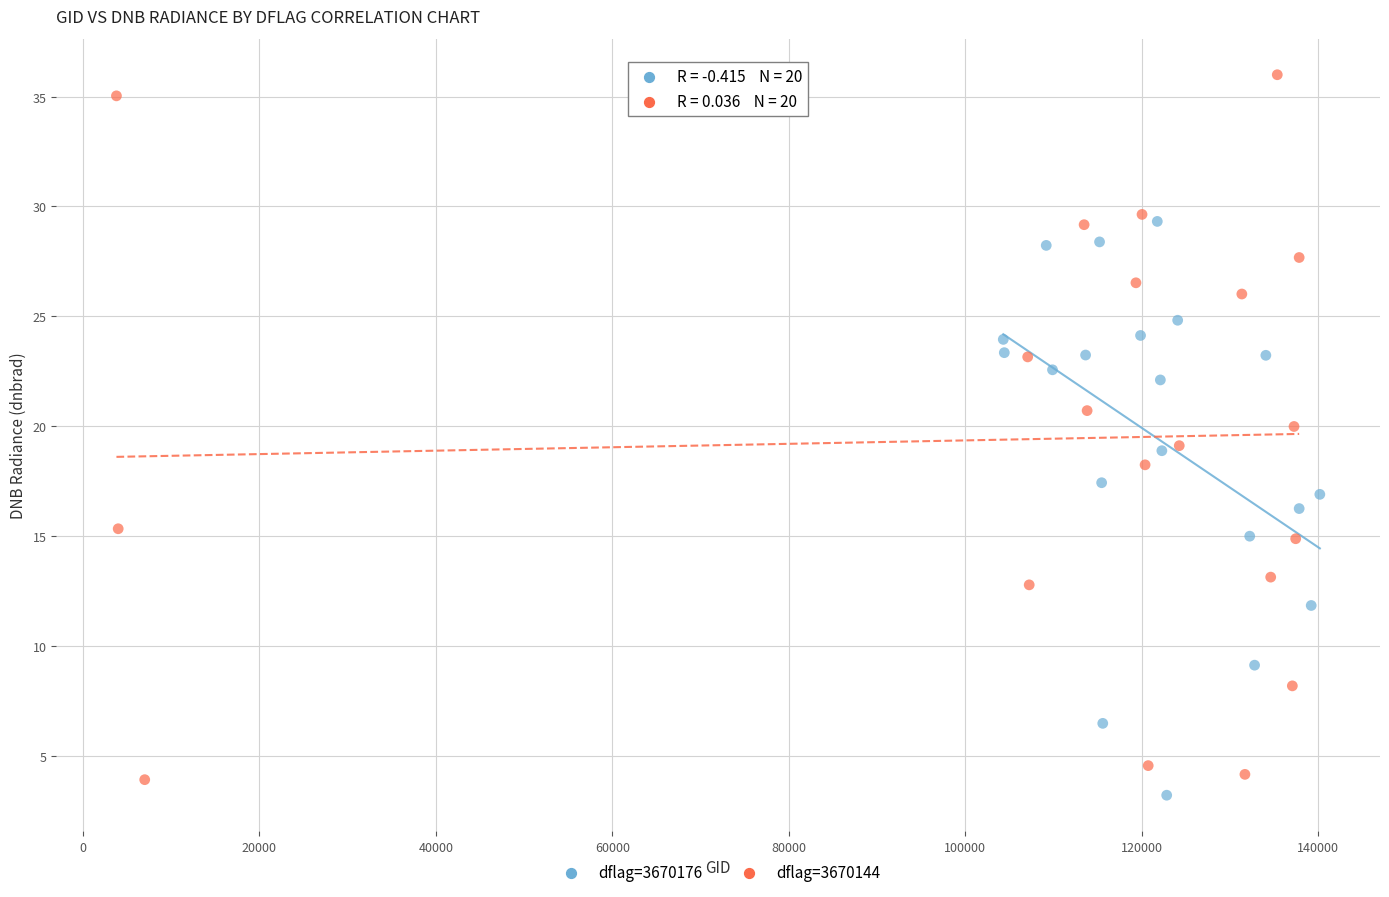

Which series contains the highest Y value?

dflag=3670144